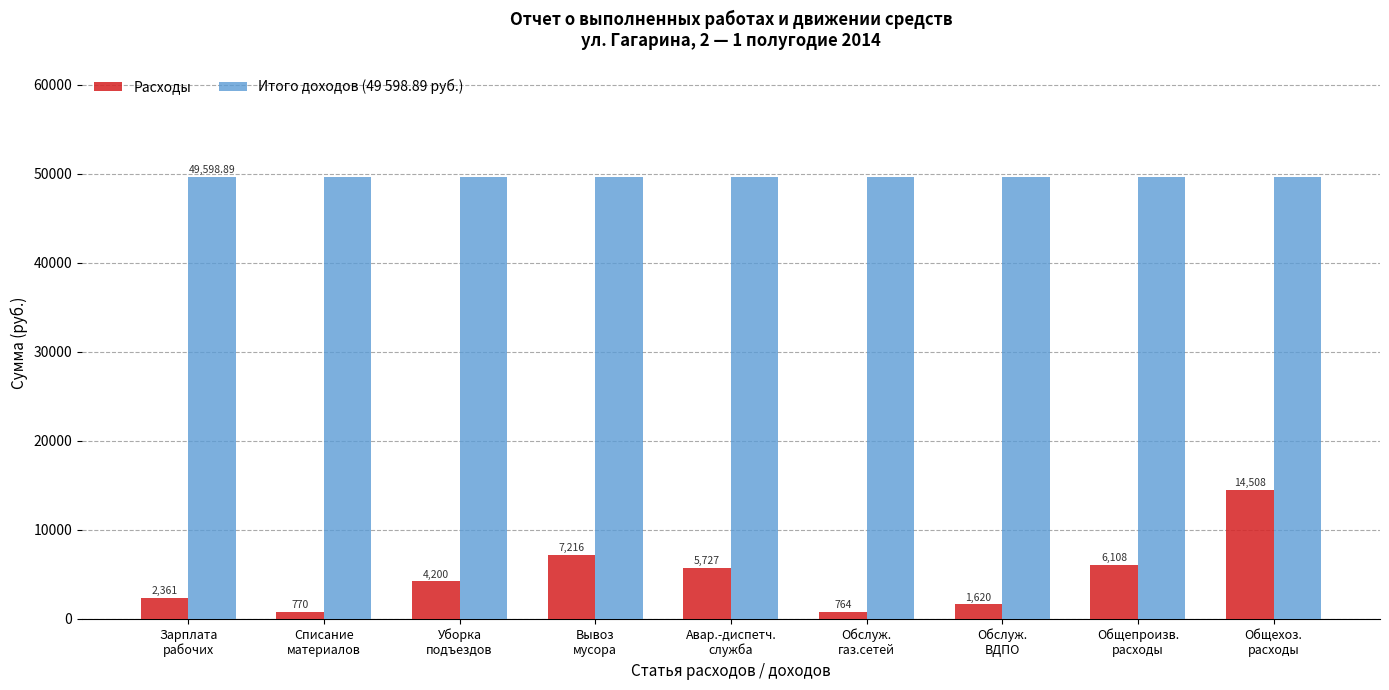

Reading left to right, transcribe all the data shown in this chart.

Расходы: 2361.2	769.9	4199.6	7215.7	5726.7	763.6	1620.0	6108.5	14507.6
Итого доходов (49 598.89 руб.): 49598.9	49598.9	49598.9	49598.9	49598.9	49598.9	49598.9	49598.9	49598.9